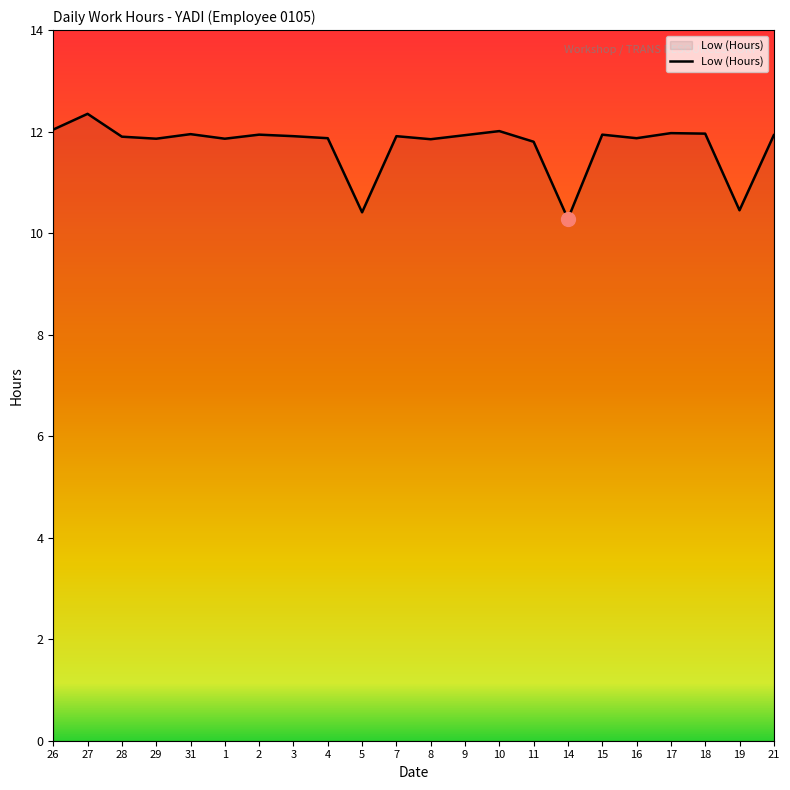

What is the difference between the maximum and minimum values?

2.1